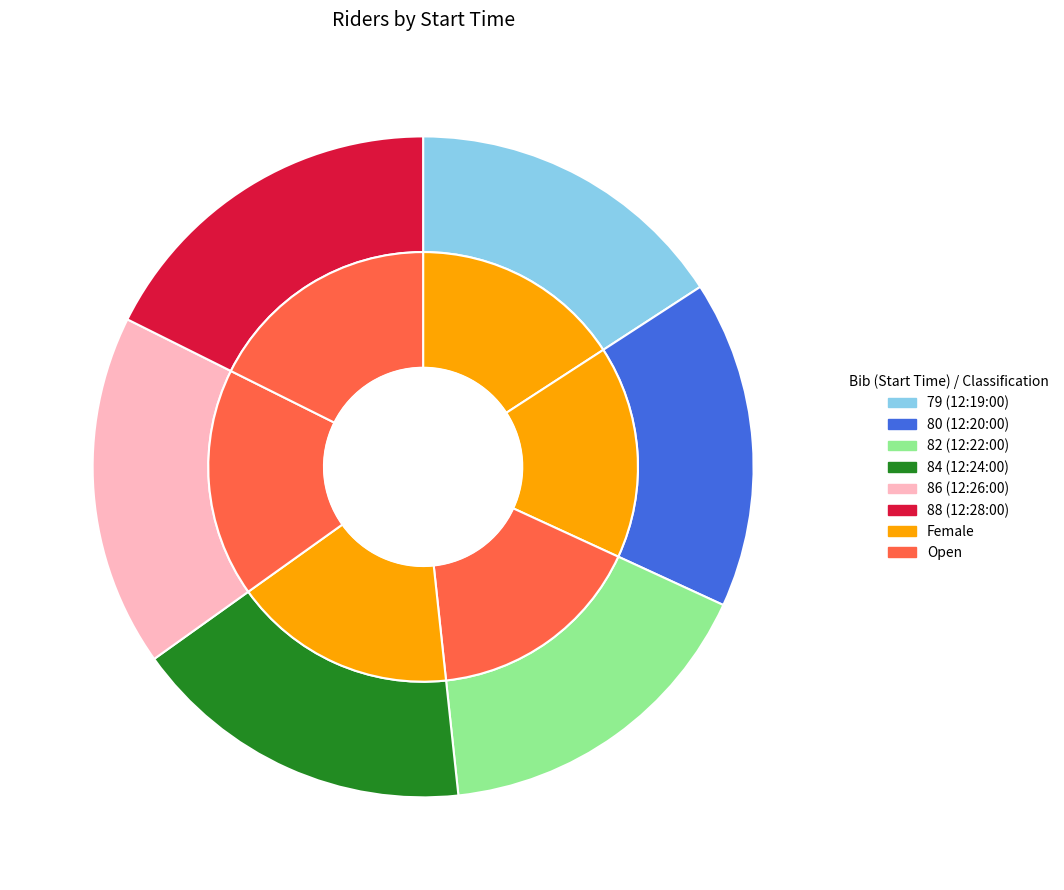

What percentage is NOT represented by 79?

84.2%